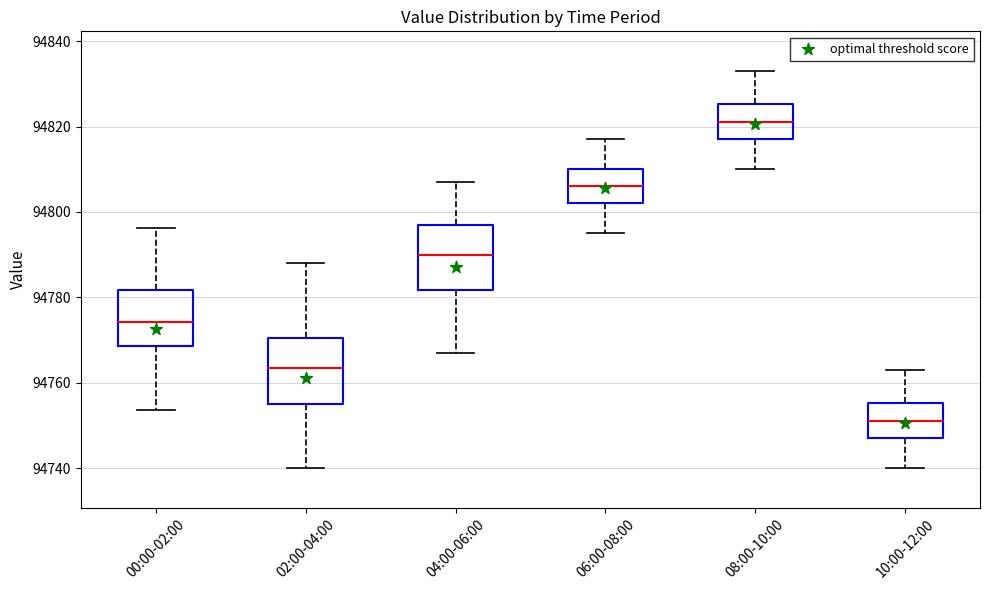

Which box's median line is the highest?

08:00-10:00